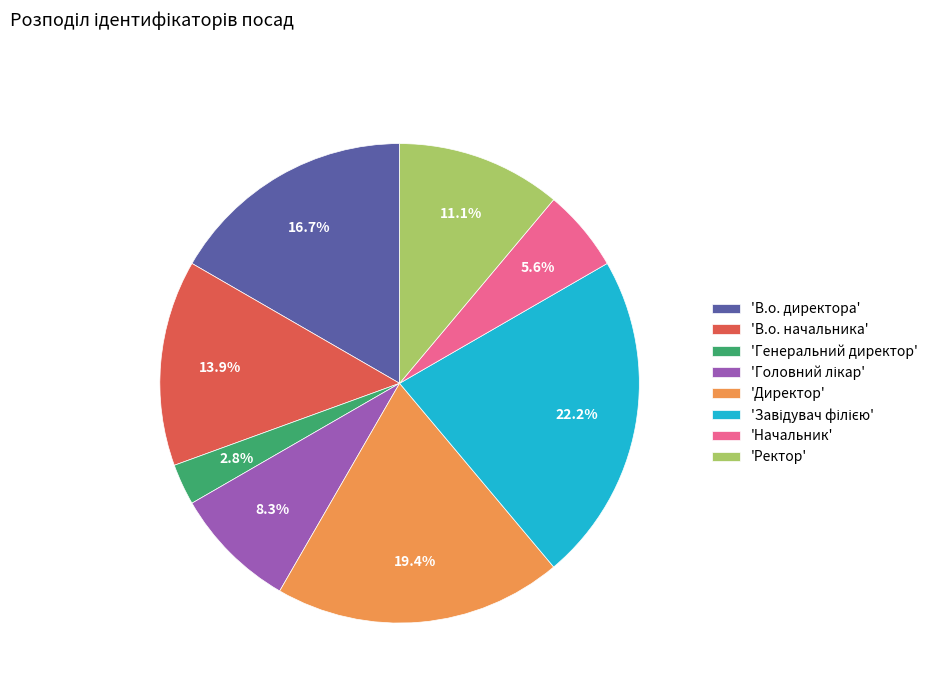

Which category has the smallest portion of the pie?

'Генеральний директор'